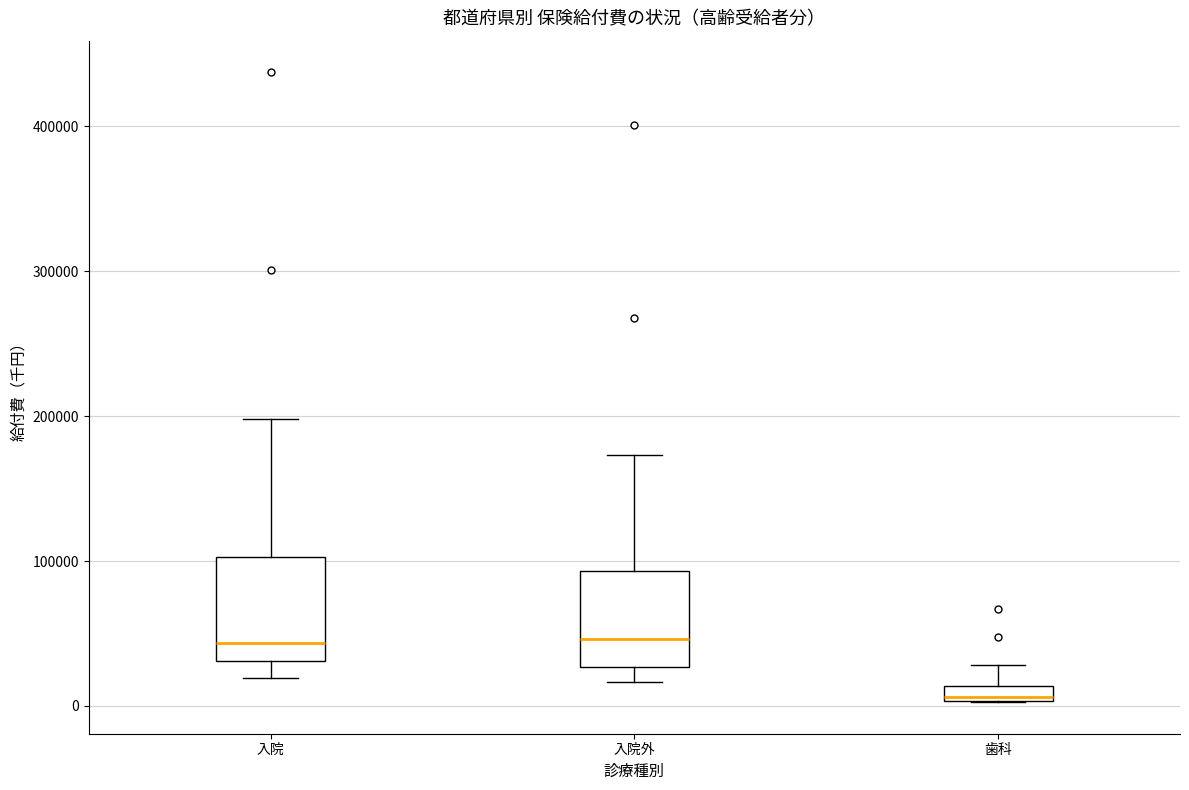

Which box's median line is the lowest?

歯科